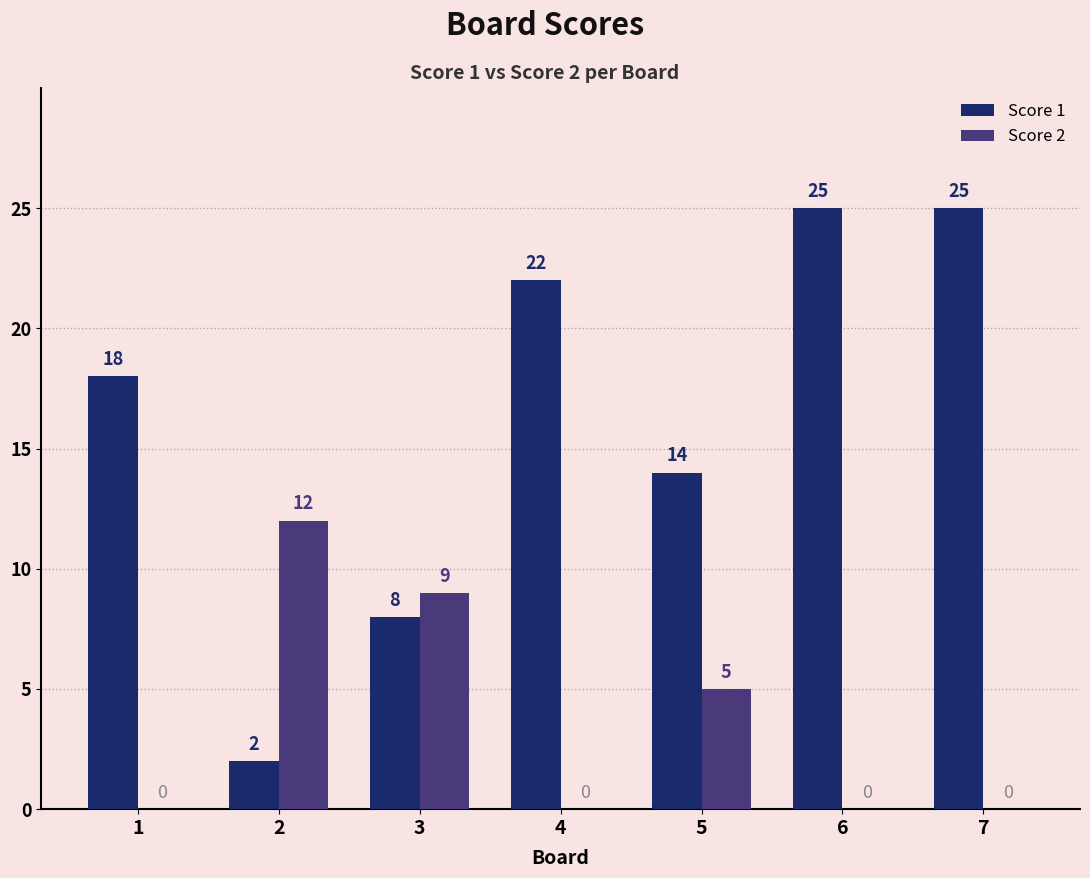

How many groups of bars are there?

7